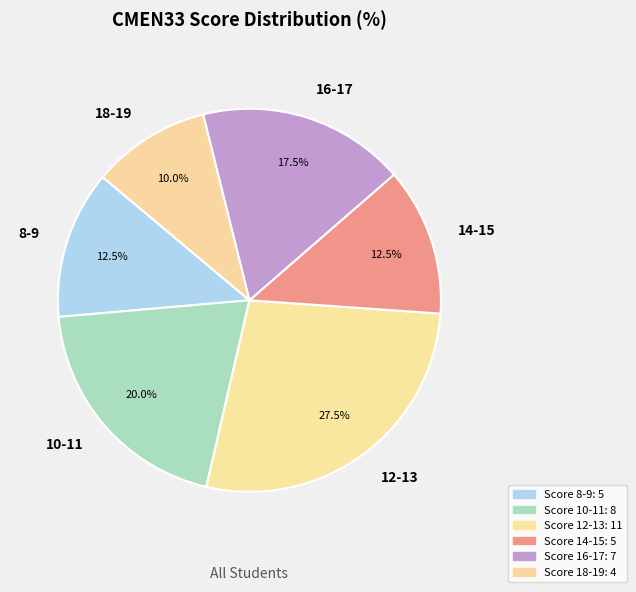

What is the smallest slice in the pie chart?

18-19